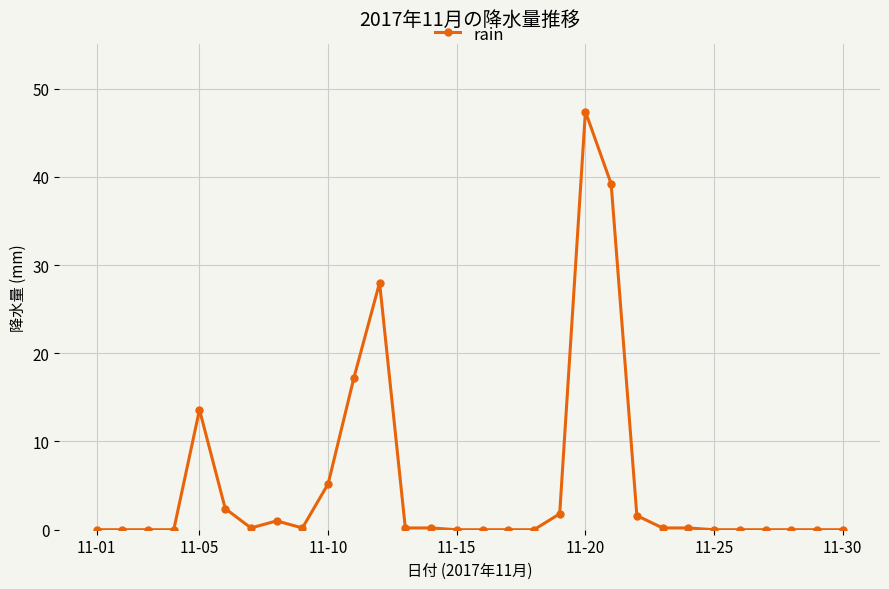

Count the number of data series in this chart.

1